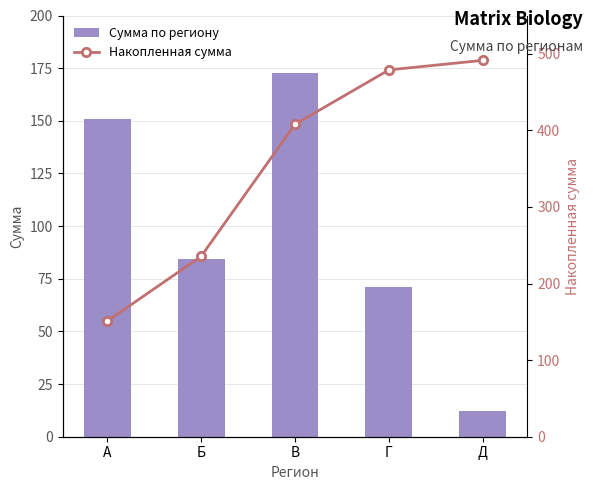

Is it true that Накопленная сумма equals 479.0 at Г?

True